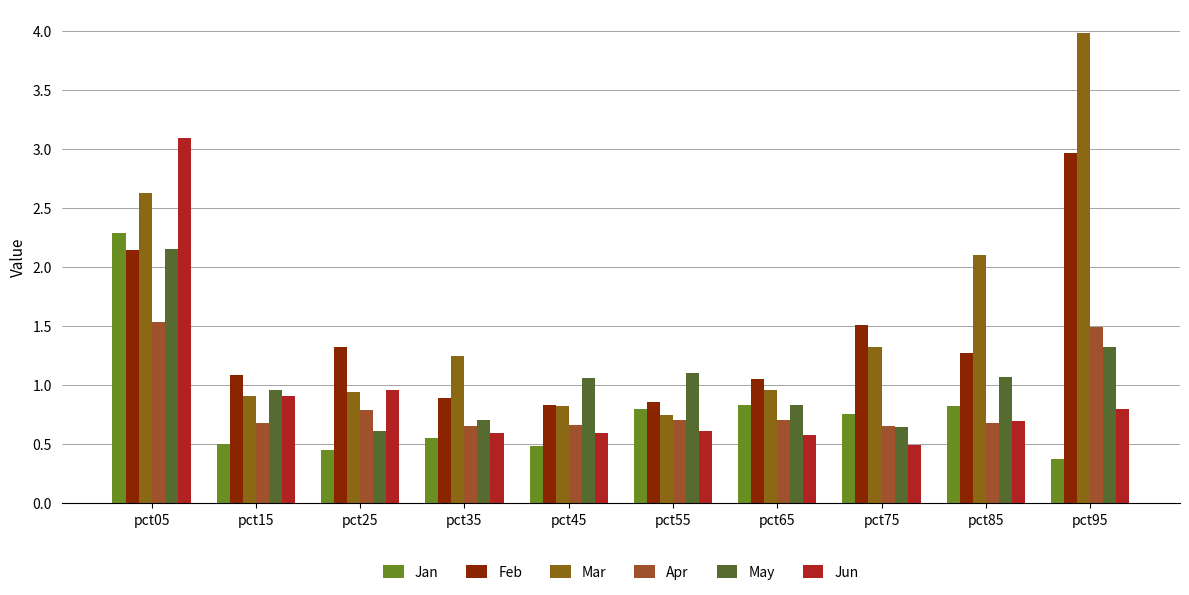

True or false: Feb has a value of 1.5 at pct45.

False